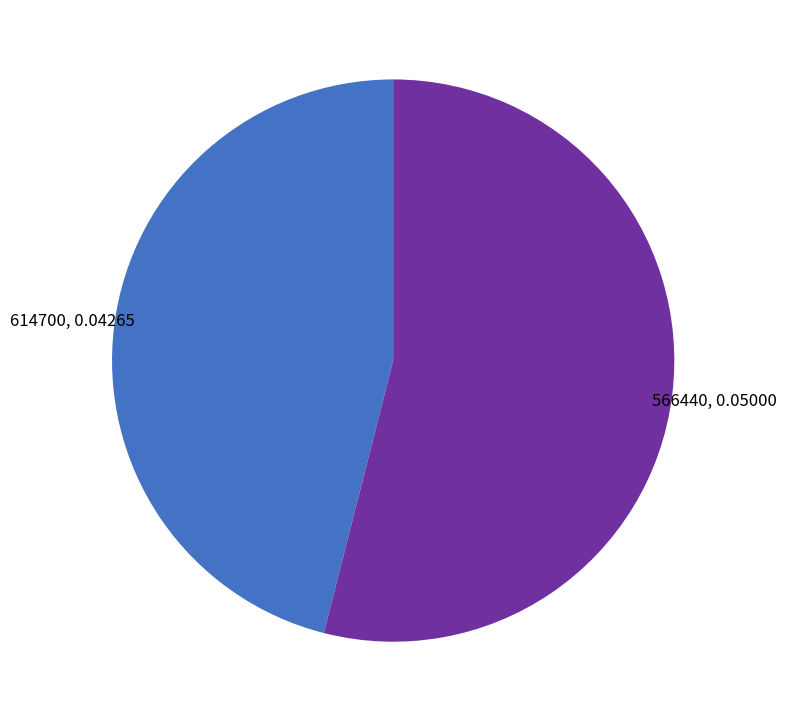

Does any single category account for the majority?

Yes